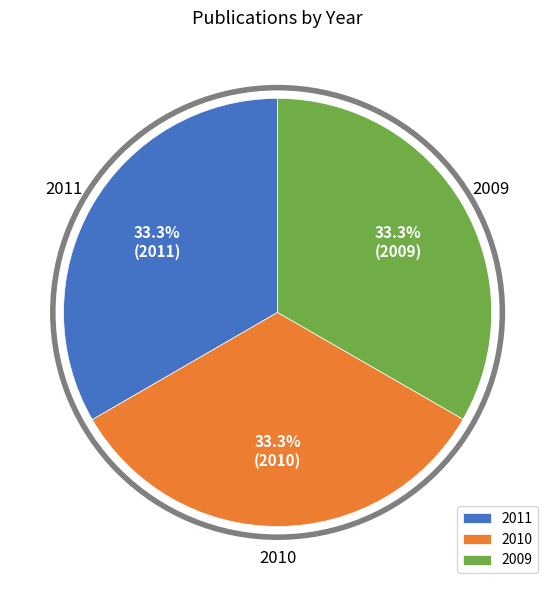

How many slices are in this pie chart?

3